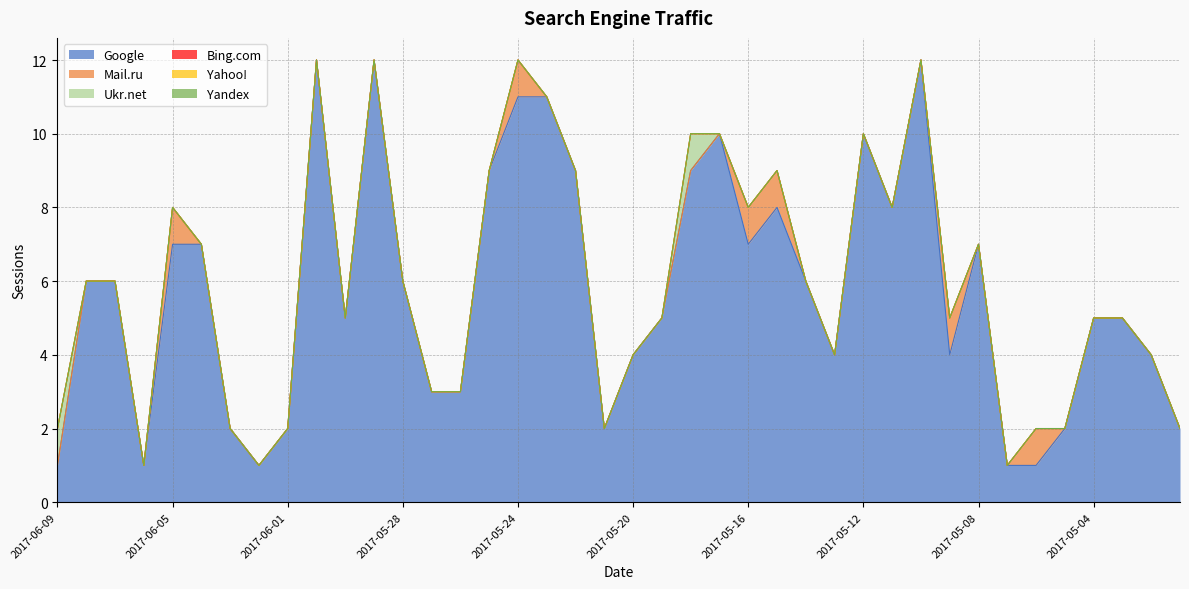

Rank the series at 2017-05-28 from highest to lowest value.

Google, Mail.ru, Ukr.net, Bing.com, Yahoo!, Yandex